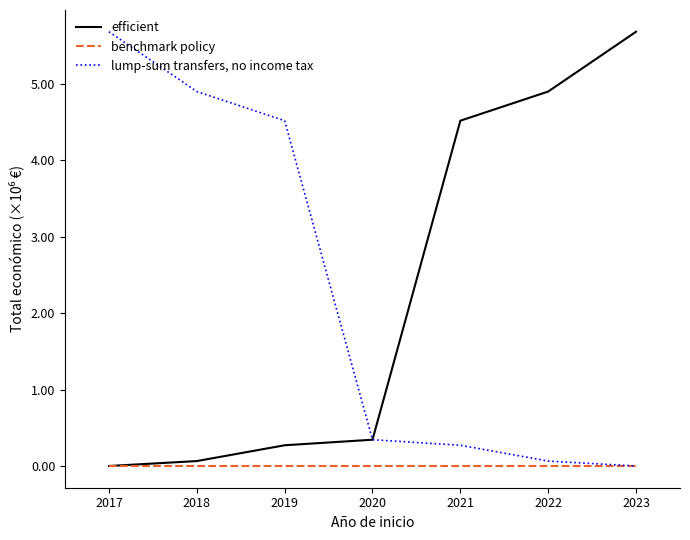

Reading left to right, what are all the values shown in this chart?

efficient: 2017=0	2018=64630	2019=271552	2020=344243	2021=4520649	2022=4902645	2023=5685677
benchmark policy: 2017=0	2018=0	2019=0	2020=0	2021=0	2022=0	2023=0
lump-sum transfers, no income tax: 2017=5685677	2018=4902645	2019=4520649	2020=344243	2021=271552	2022=64630	2023=0